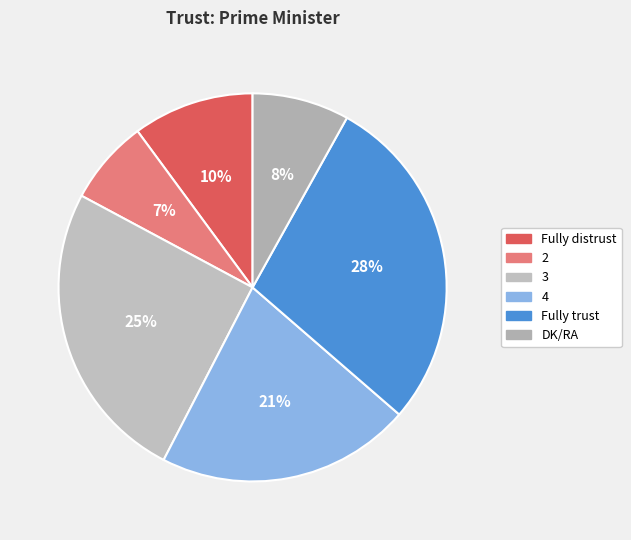

The 4 slice represents 27% of the pie. True or false?

False